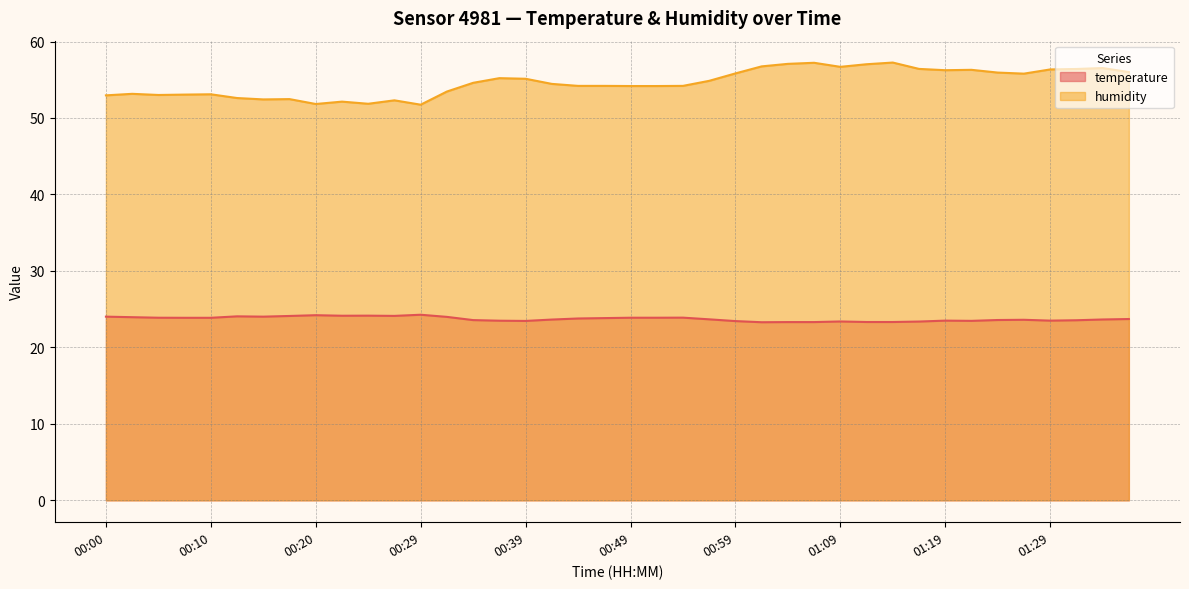

Rank the series by their average value, from lowest to highest.

temperature, humidity